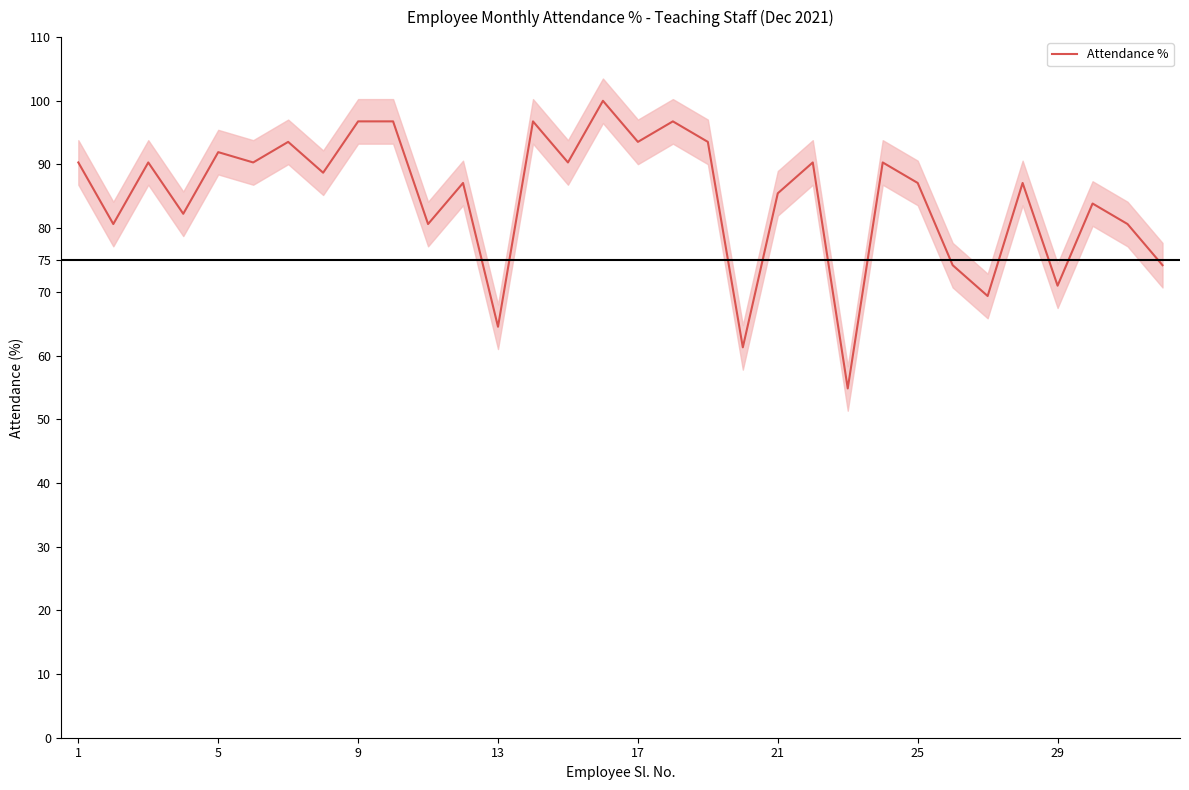

How many lines are shown in the chart?

1